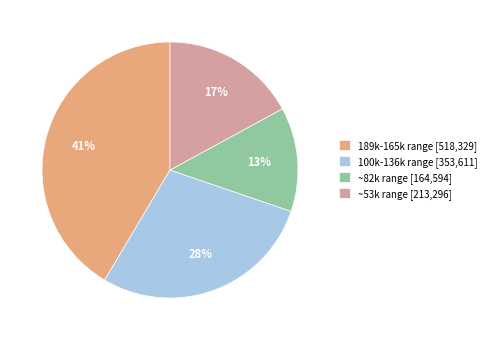

Which category has the smallest portion of the pie?

~82k range [164,594]